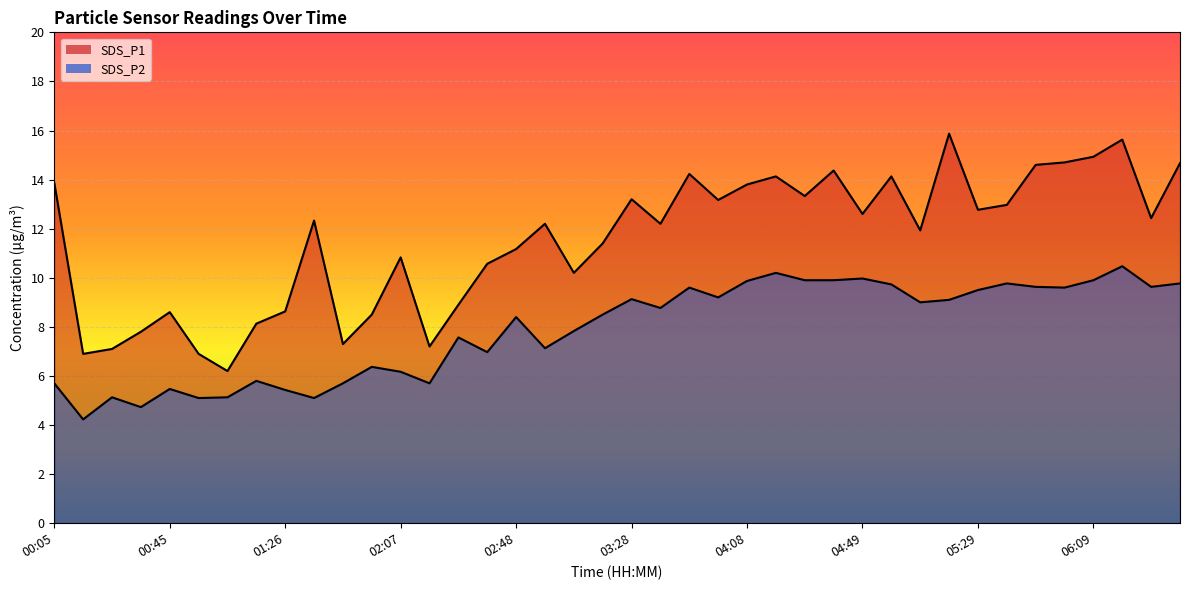

The SDS_P2 series shows 7.8 at 01:26. True or false?

False